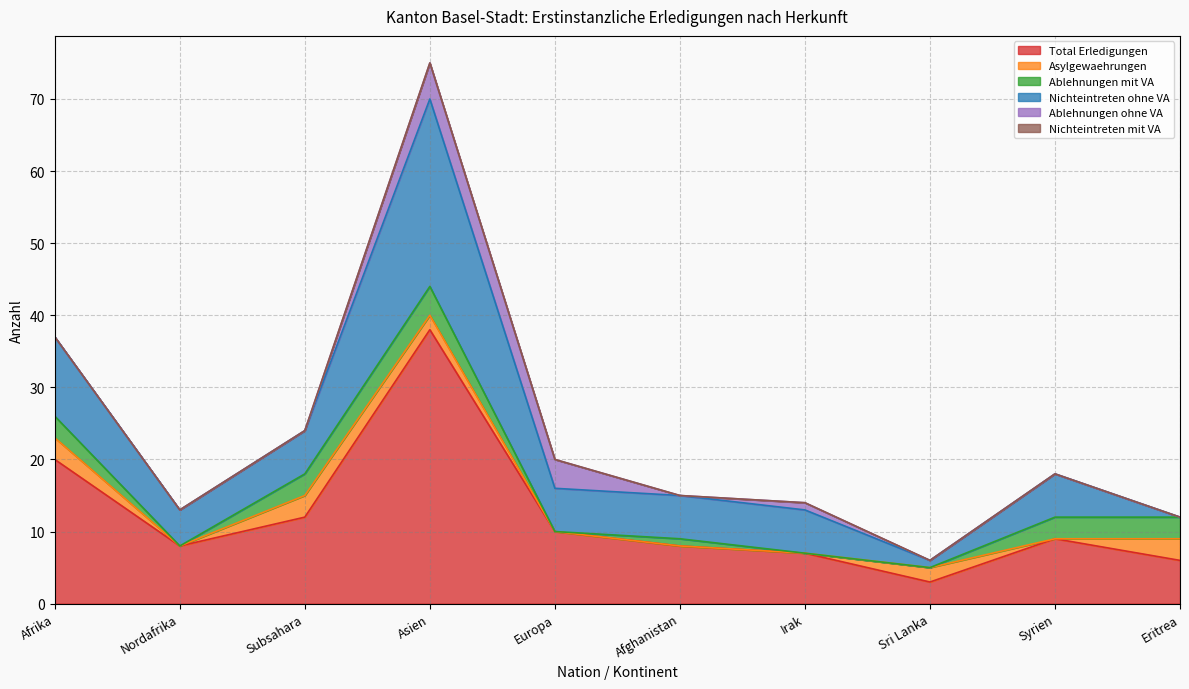

Reading left to right, list all the values displayed in this chart.

Total Erledigungen: Afrika=20	Nordafrika=8	Subsahara=12	Asien=38	Europa=10	Afghanistan=8	Irak=7	Sri Lanka=3	Syrien=9	Eritrea=6
Asylgewaehrungen: Afrika=3	Nordafrika=0	Subsahara=3	Asien=2	Europa=0	Afghanistan=0	Irak=0	Sri Lanka=2	Syrien=0	Eritrea=3
Ablehnungen mit VA: Afrika=3	Nordafrika=0	Subsahara=3	Asien=4	Europa=0	Afghanistan=1	Irak=0	Sri Lanka=0	Syrien=3	Eritrea=3
Nichteintreten ohne VA: Afrika=11	Nordafrika=5	Subsahara=6	Asien=26	Europa=6	Afghanistan=6	Irak=6	Sri Lanka=1	Syrien=6	Eritrea=0
Ablehnungen ohne VA: Afrika=0	Nordafrika=0	Subsahara=0	Asien=5	Europa=4	Afghanistan=0	Irak=1	Sri Lanka=0	Syrien=0	Eritrea=0
Nichteintreten mit VA: Afrika=0	Nordafrika=0	Subsahara=0	Asien=0	Europa=0	Afghanistan=0	Irak=0	Sri Lanka=0	Syrien=0	Eritrea=0